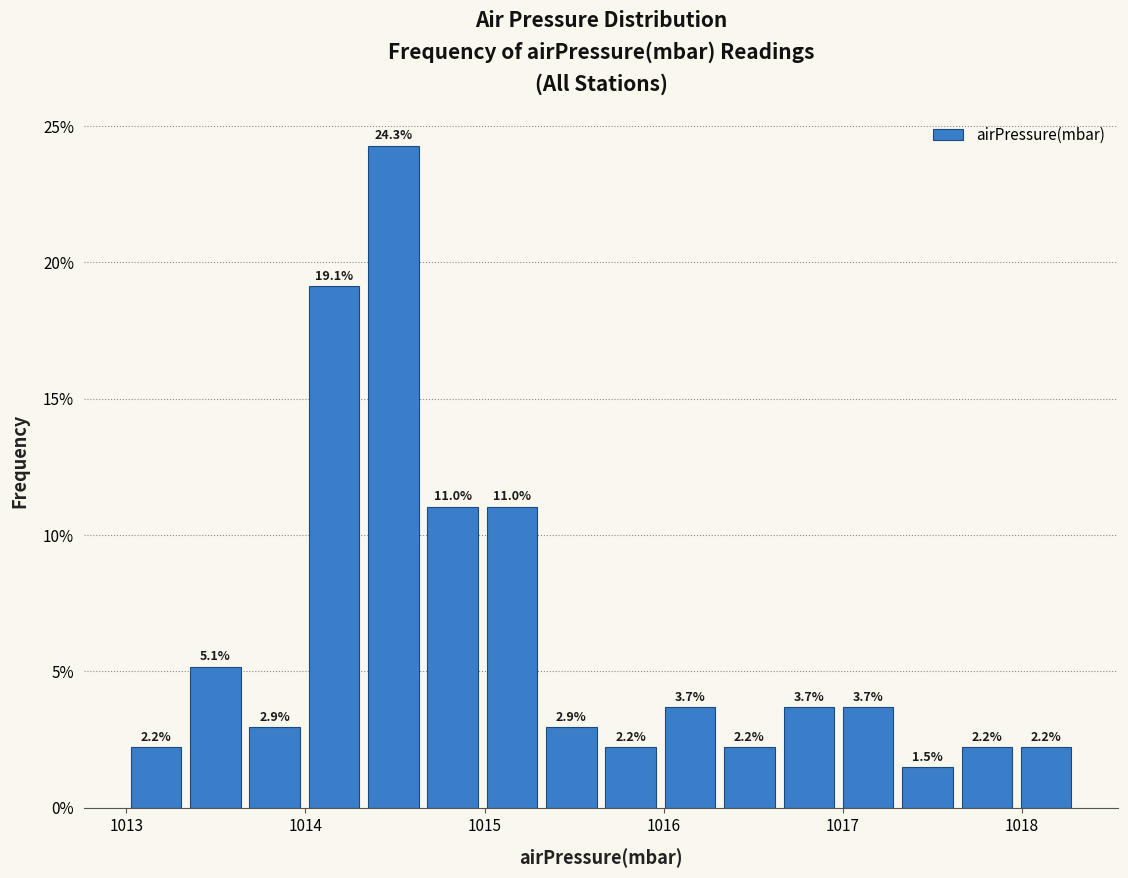

Around what value on the x-axis is the tallest bar? Give the approximate position of its centre, as read against the axis.

1014.5